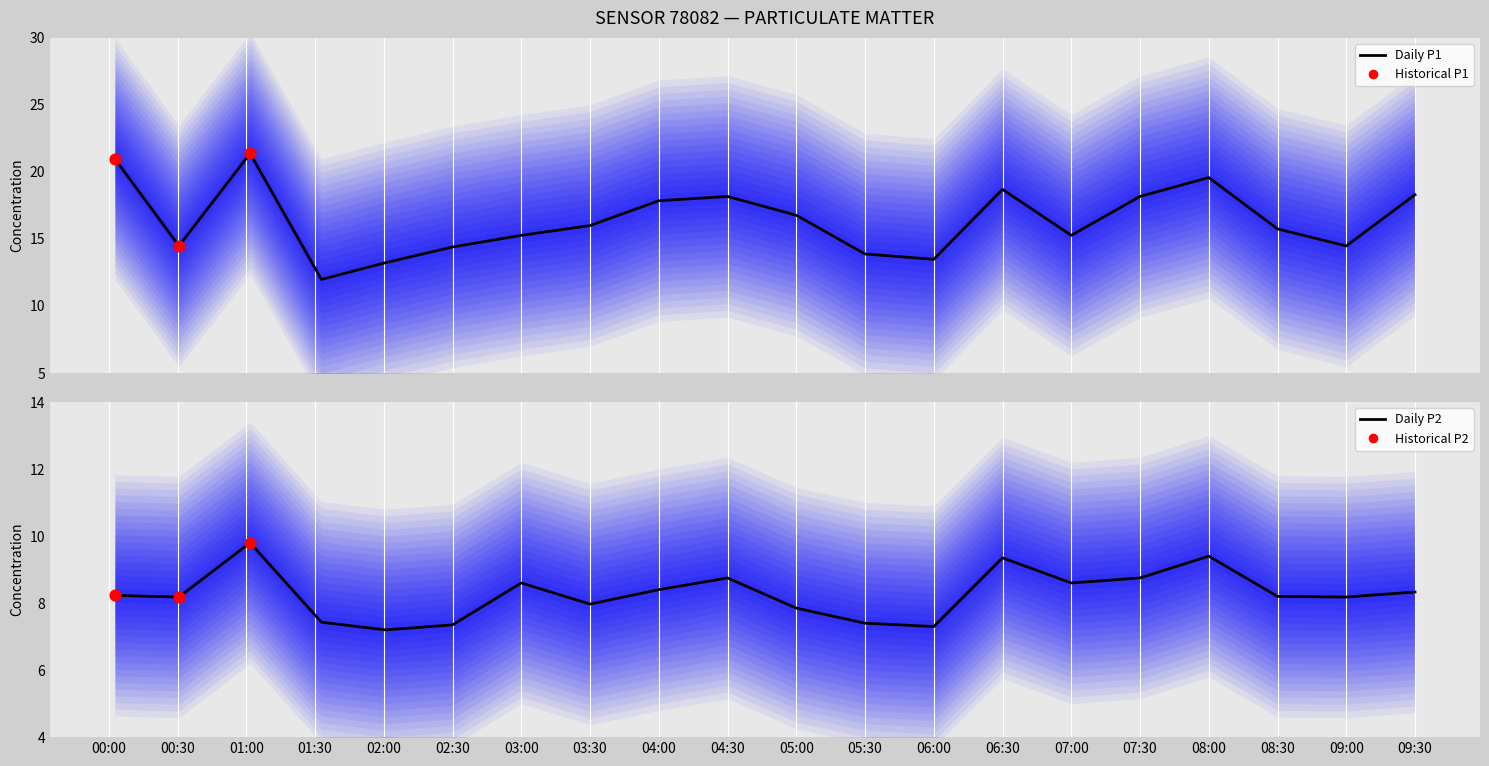

At which category is the sum across all series the highest?

01:00